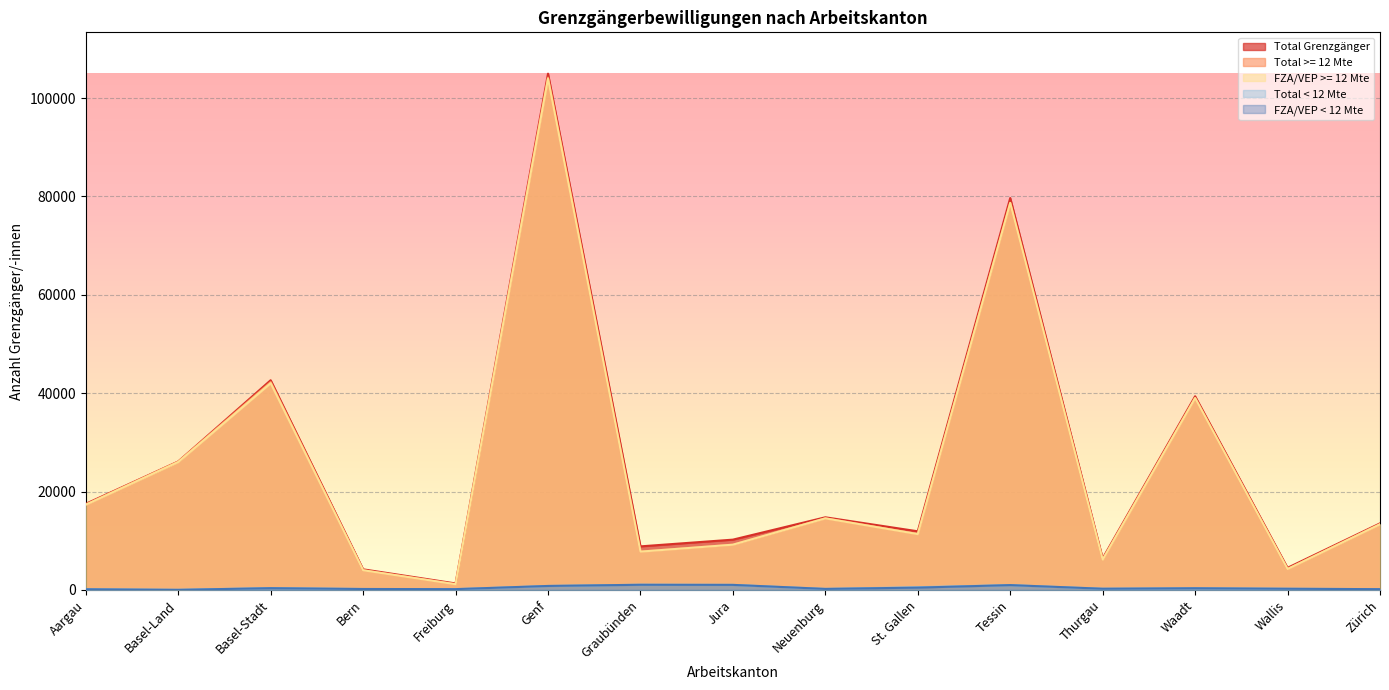

What is the approximate value of FZA/VEP < 12 Mte at Aargau, to the nearest 100?

100